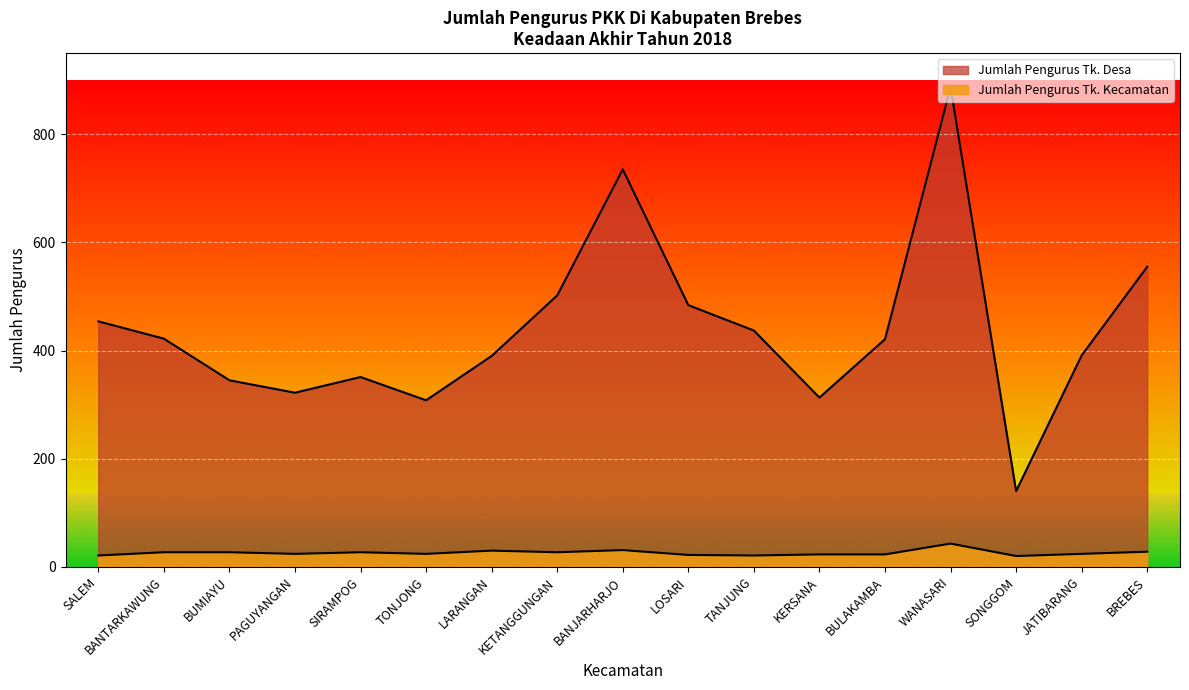

What is the lowest value of the Jumlah Pengurus Tk. Desa series?

140